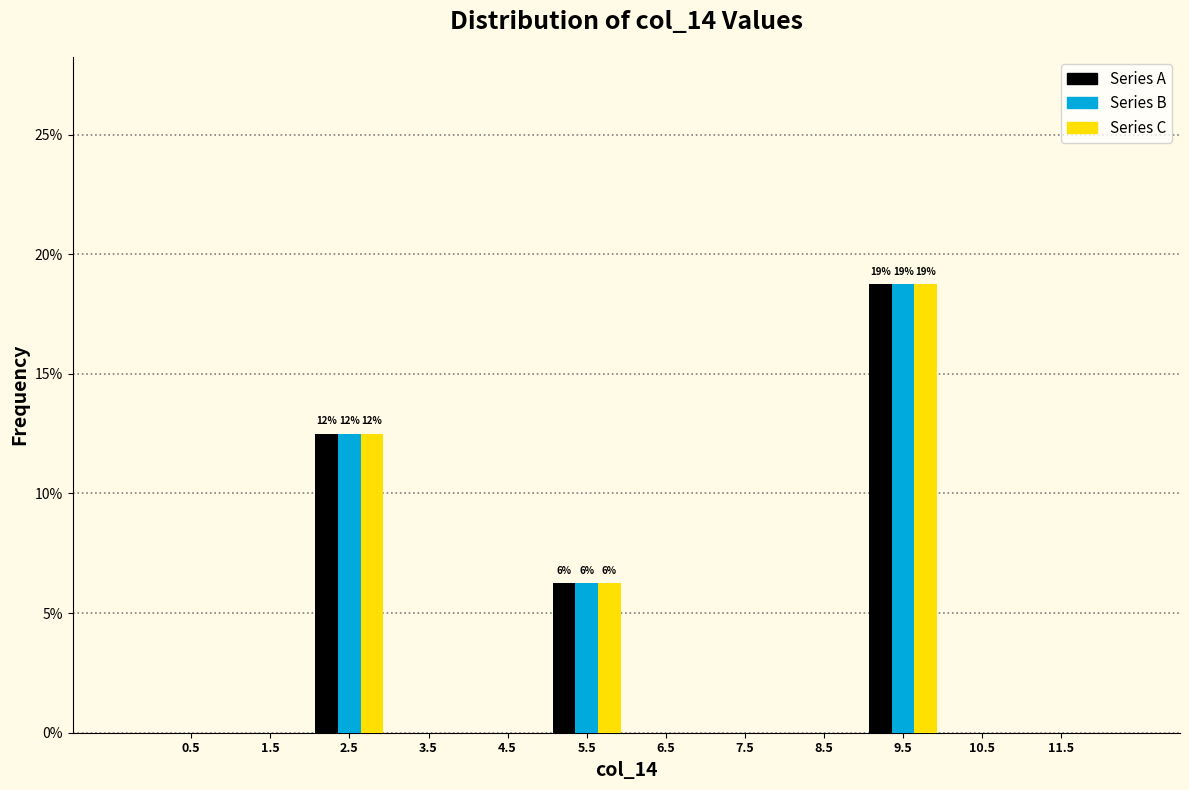

In the Series A series, which range on the x-axis has the tallest bar?

9 to 10